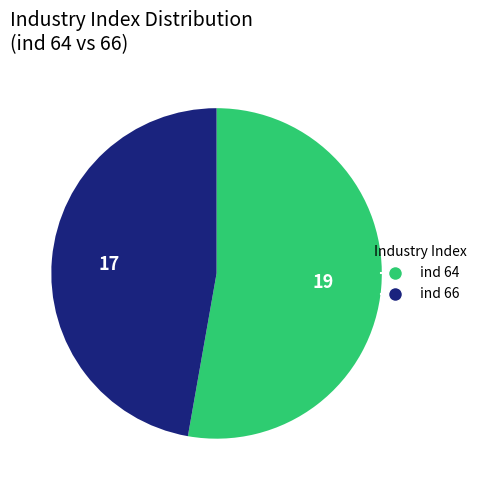

Does any single category account for the majority?

Yes